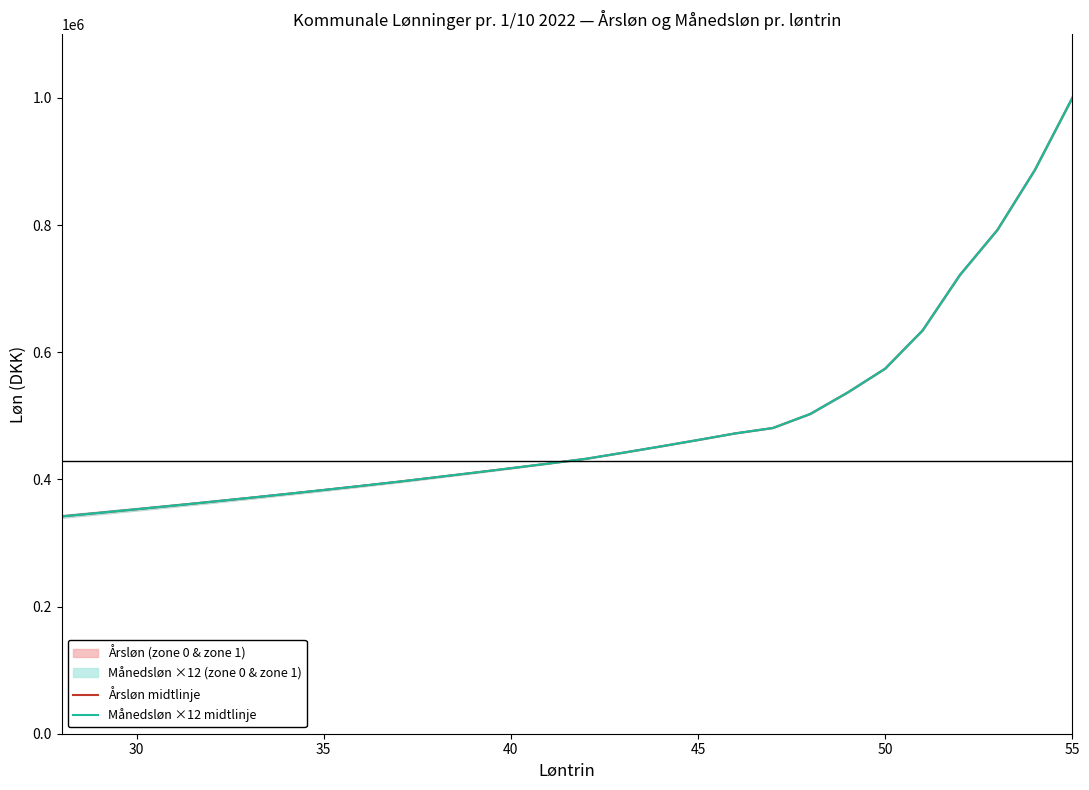

What is the average value of the Årsløn midtlinje series?

490367.3